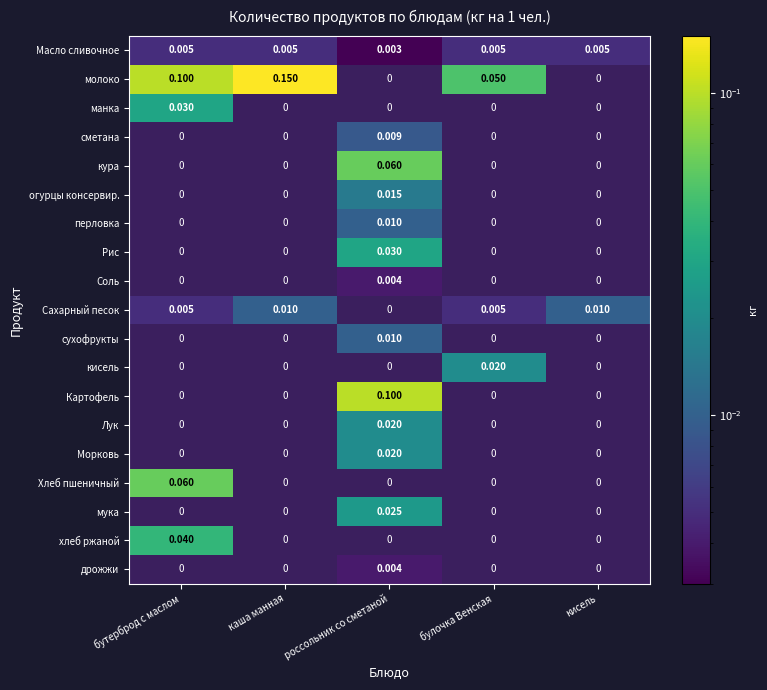

Between кисель and каша манная, which is larger?

каша манная